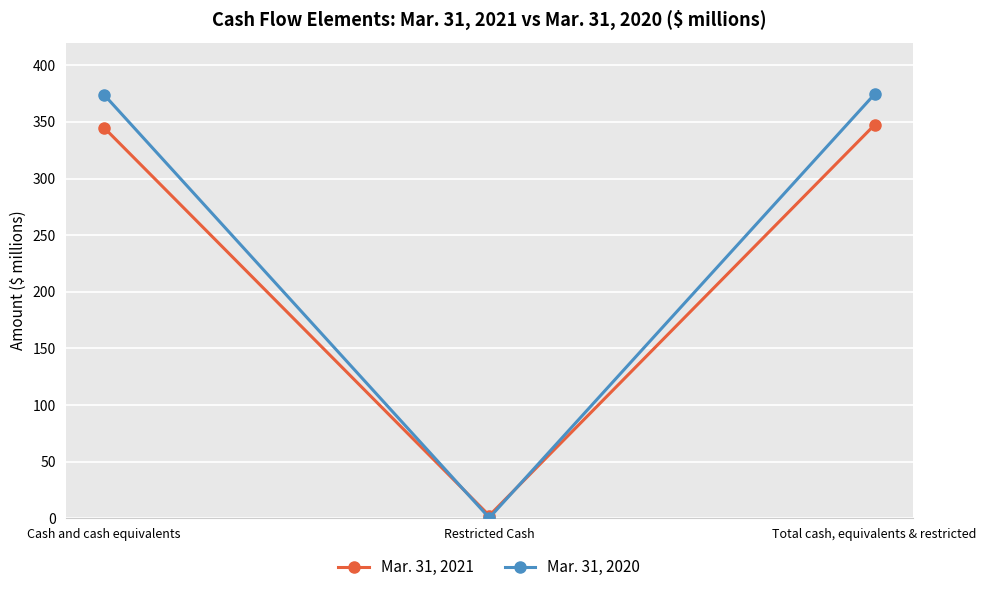

At which label does Mar. 31, 2021 first exceed 344?

Cash and cash equivalents